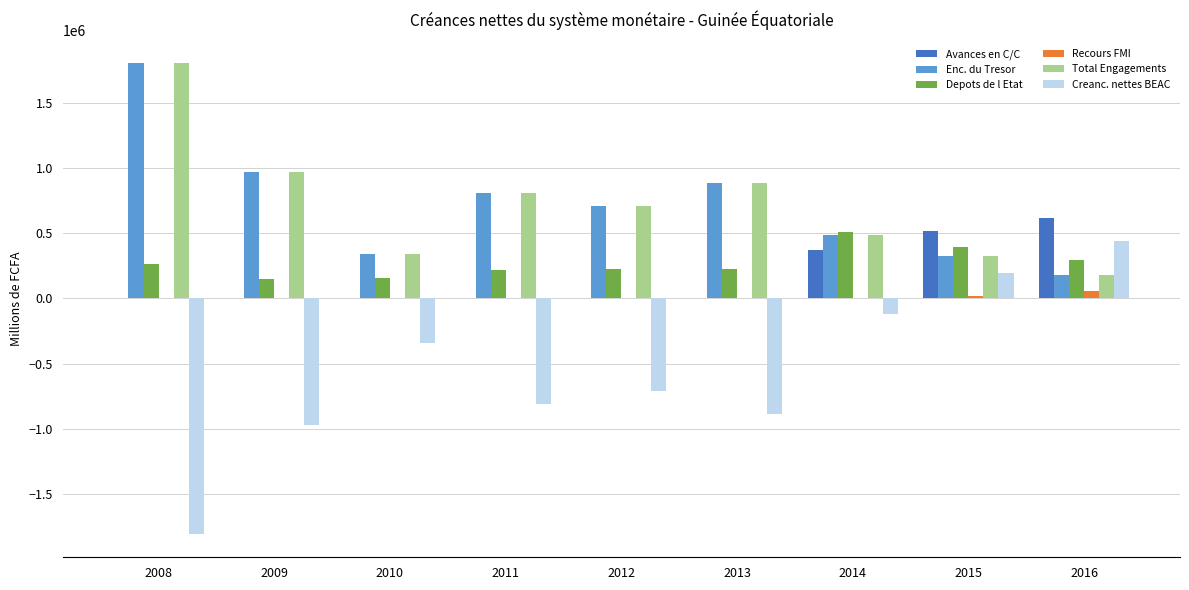

Is it true that Depots de l Etat equals 230273 at 2012?

True